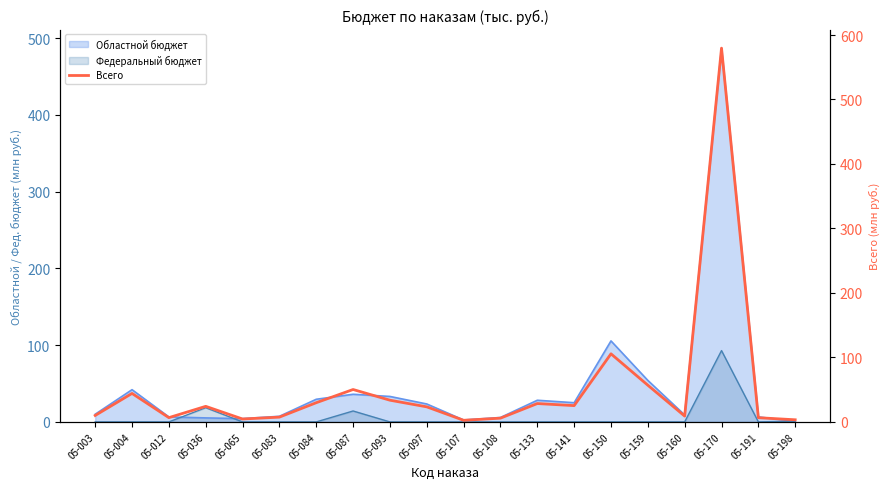

Does the chart display data point markers on the line(s)?

No